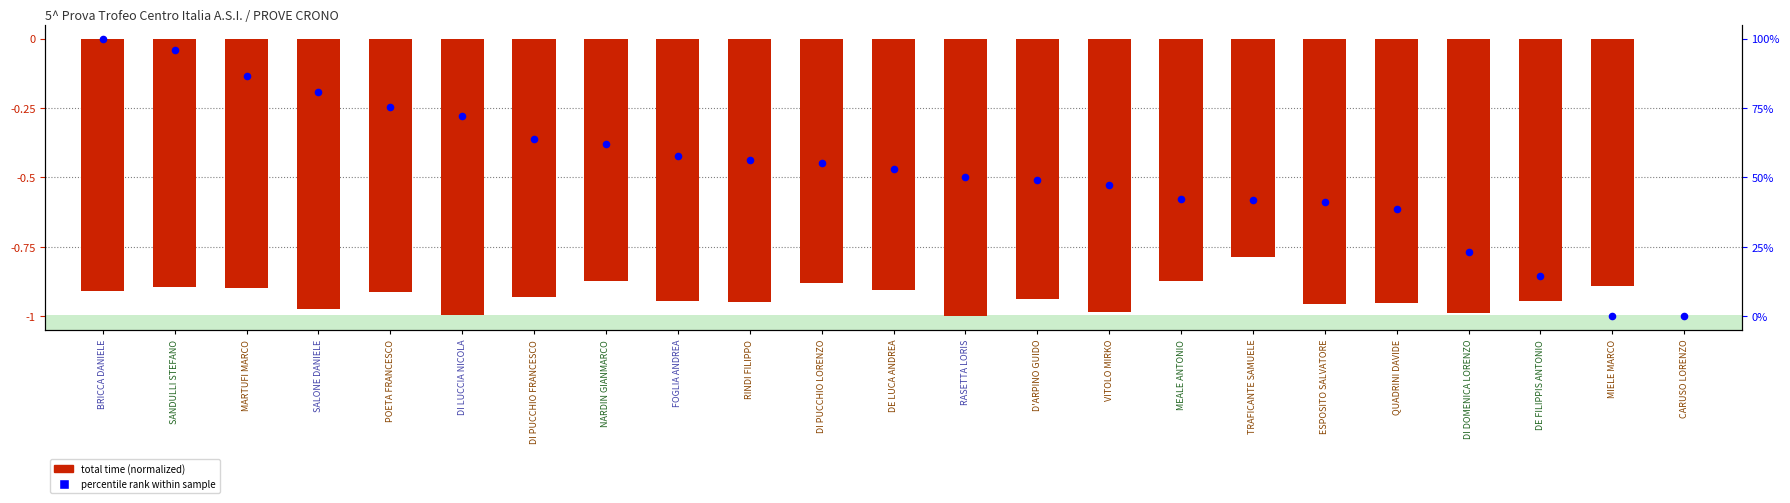

Which series has the widest spread of Y values?

percentile rank within sample